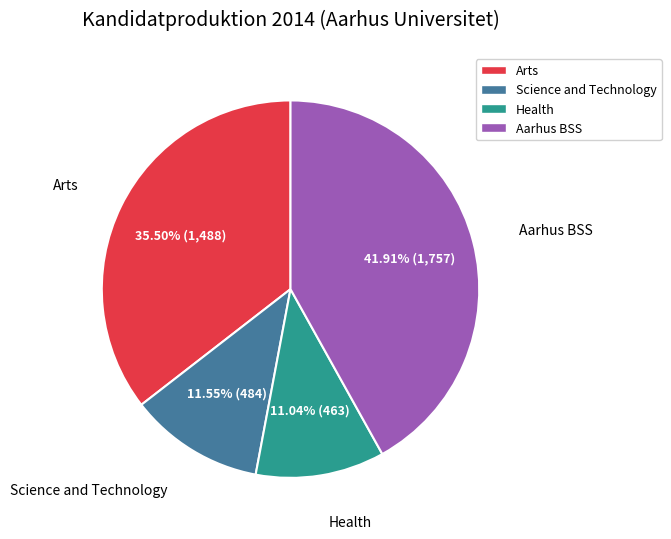

What is the largest slice in the pie chart?

Aarhus BSS